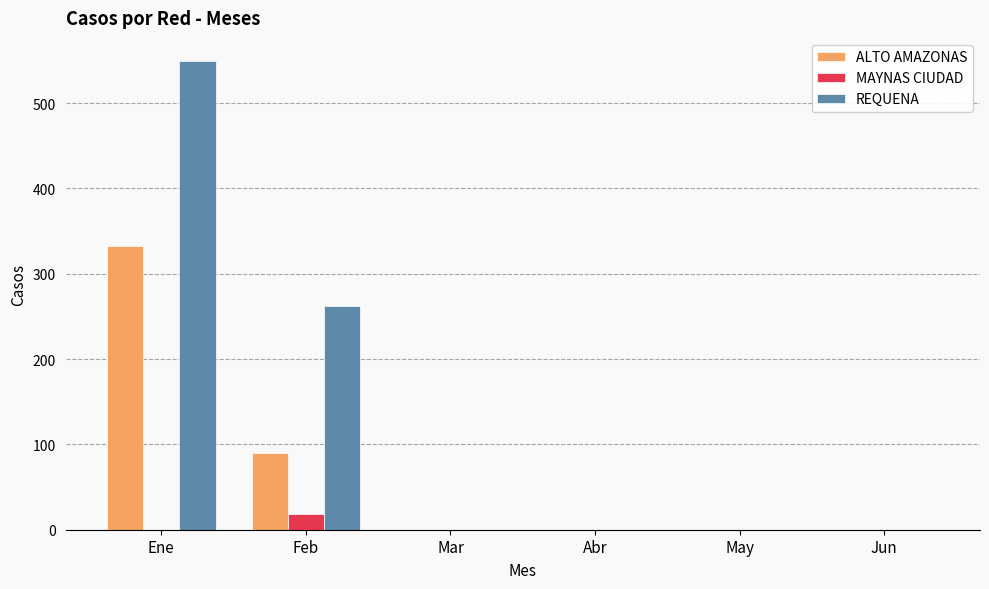

Which series has the largest total across all categories?

REQUENA